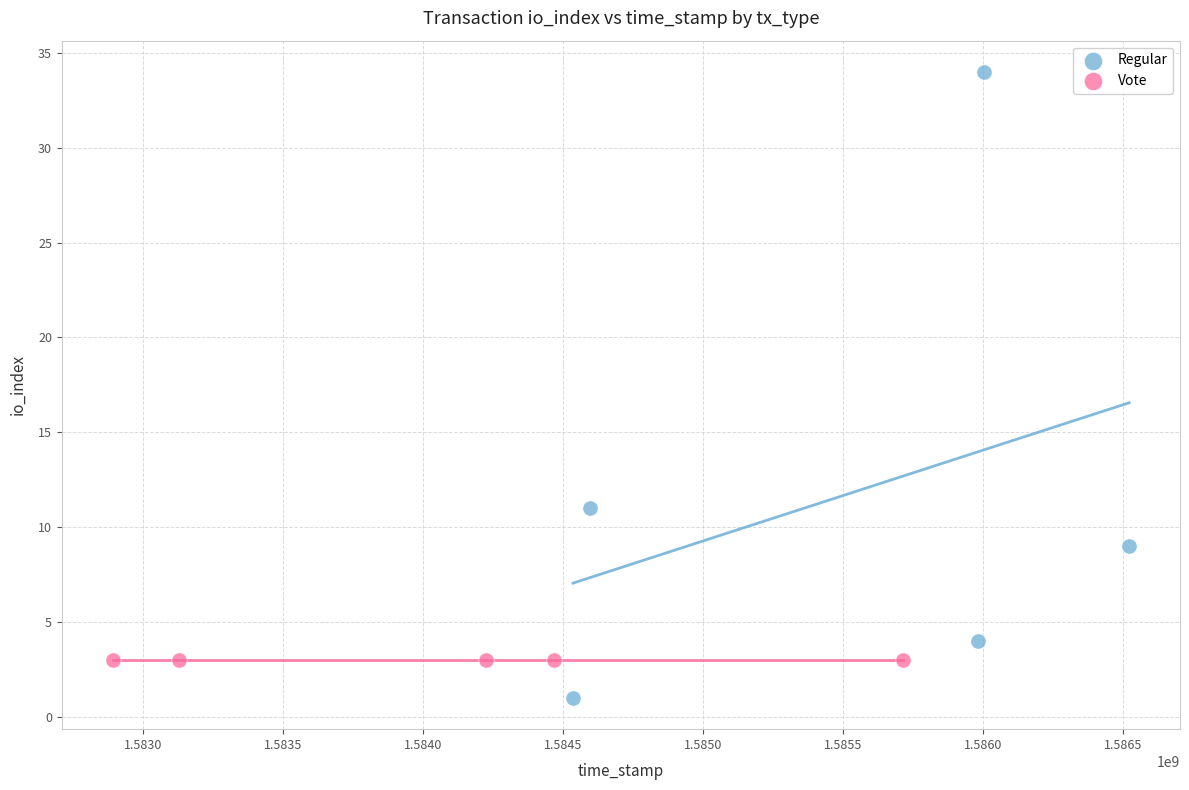

Which series contains the highest Y value?

Regular